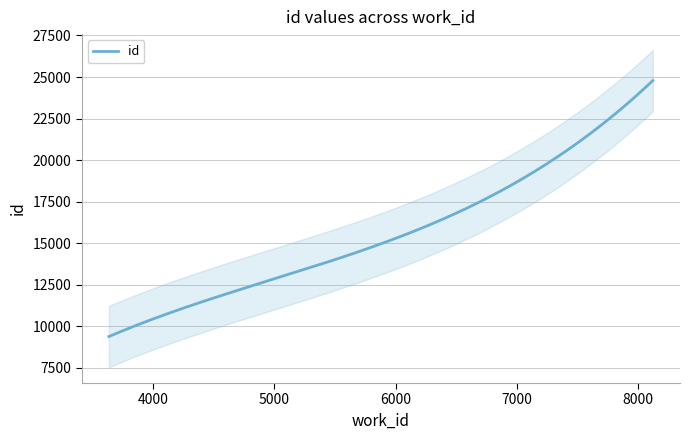

How many data points are above 19438?

4